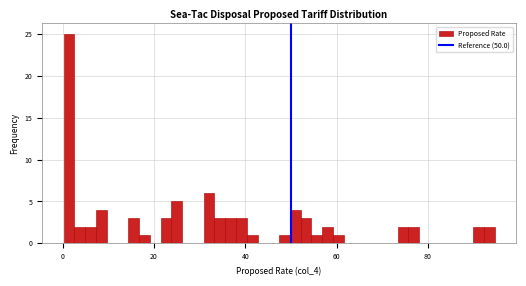

Read against the x-axis, roughly where is the centre of the tallest bar?

2